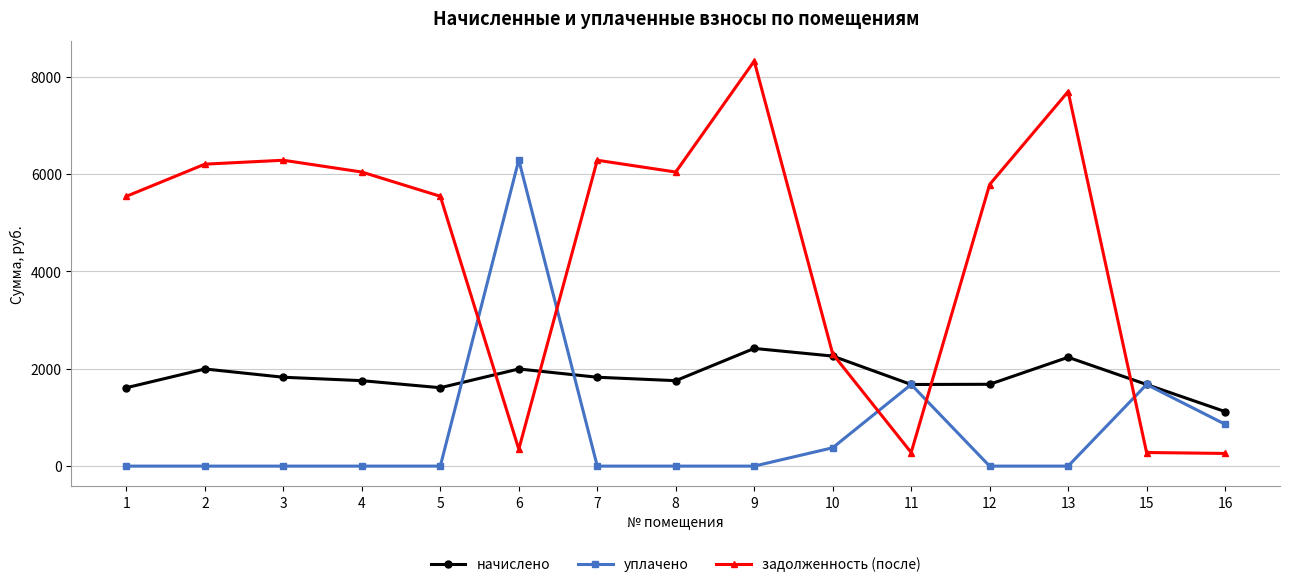

True or false: начислено and уплачено intersect in this chart.

True